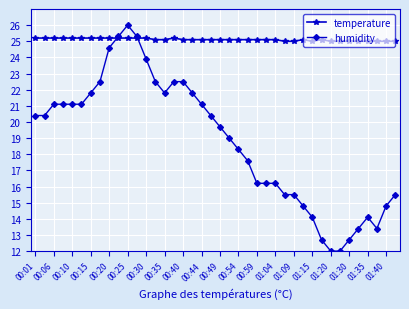

Which series has the largest total across all categories?

temperature